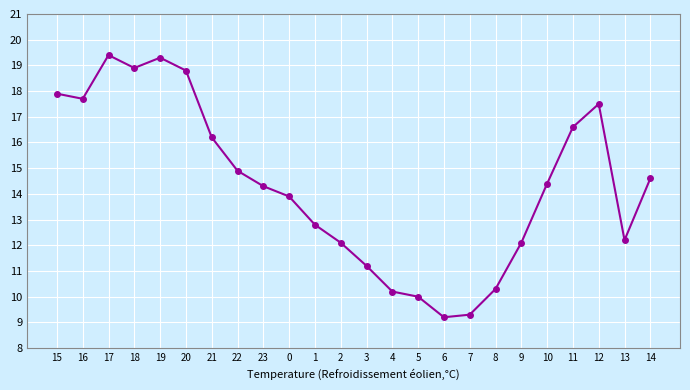

What is the difference between the maximum and minimum values?

10.2